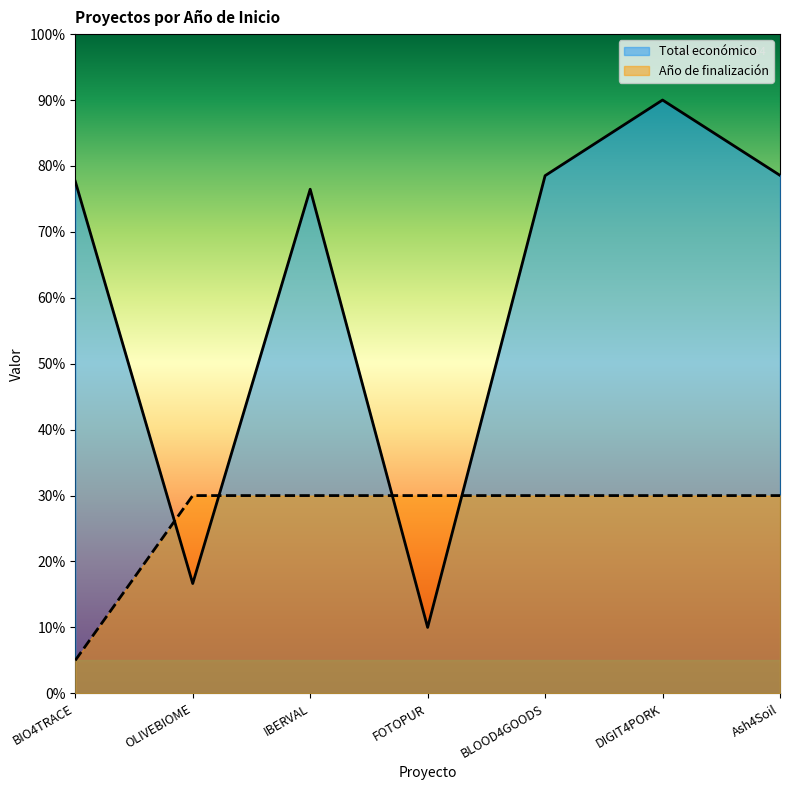

Rank the series by their maximum value, from highest to lowest.

Total económico, Año de finalización